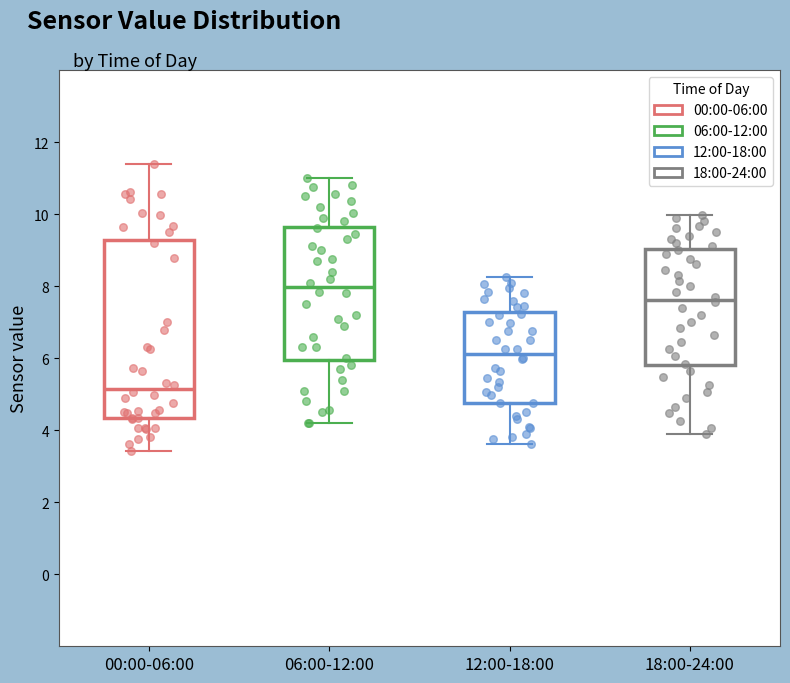

Reading left to right, read every box against the y-axis: the position of its median line, the range the box covers, and the ends of its whiskers. The values are not printed on the chart, so give them approximately, as read against the axis.

00:00-06:00: median 5.2, box 4.4 to 9.2, whiskers 3.4 to 11.4
06:00-12:00: median 8.0, box 6.0 to 9.6, whiskers 4.2 to 11.0
12:00-18:00: median 6.2, box 4.8 to 7.2, whiskers 3.6 to 8.2
18:00-24:00: median 7.6, box 5.8 to 9.0, whiskers 4.0 to 10.0